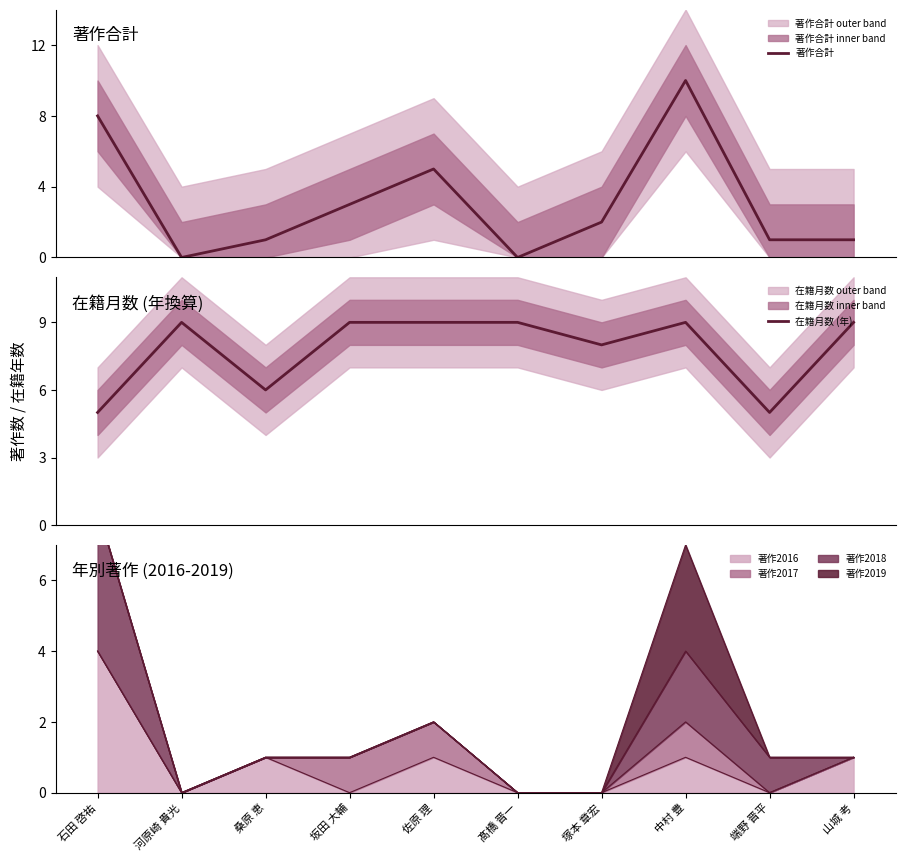

What is the average value of the 著作合計 series?

3